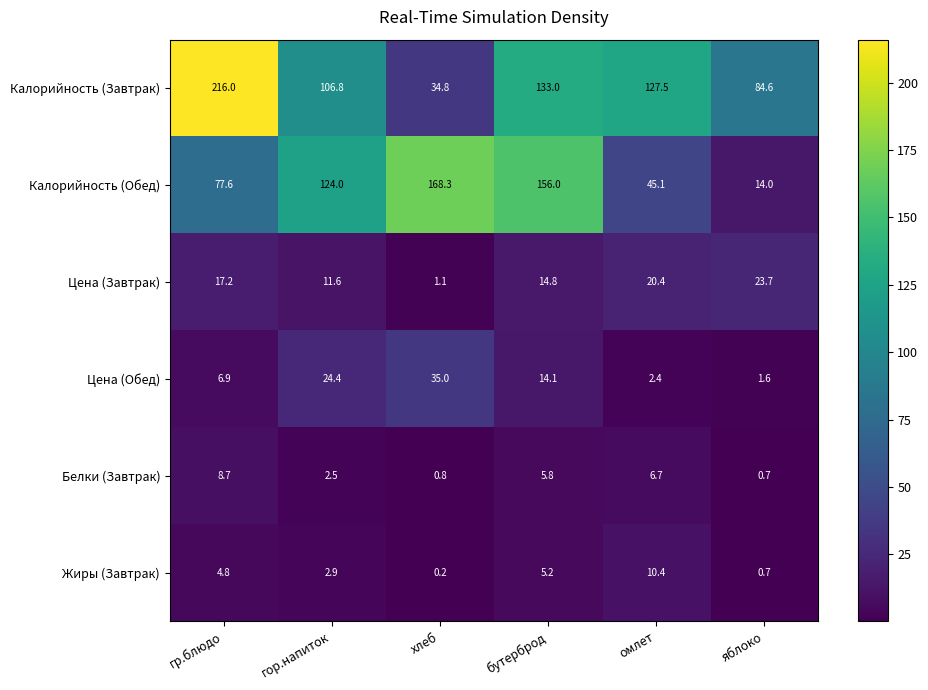

Read the Калорийность (Обед) value at бутерброд.

156.0